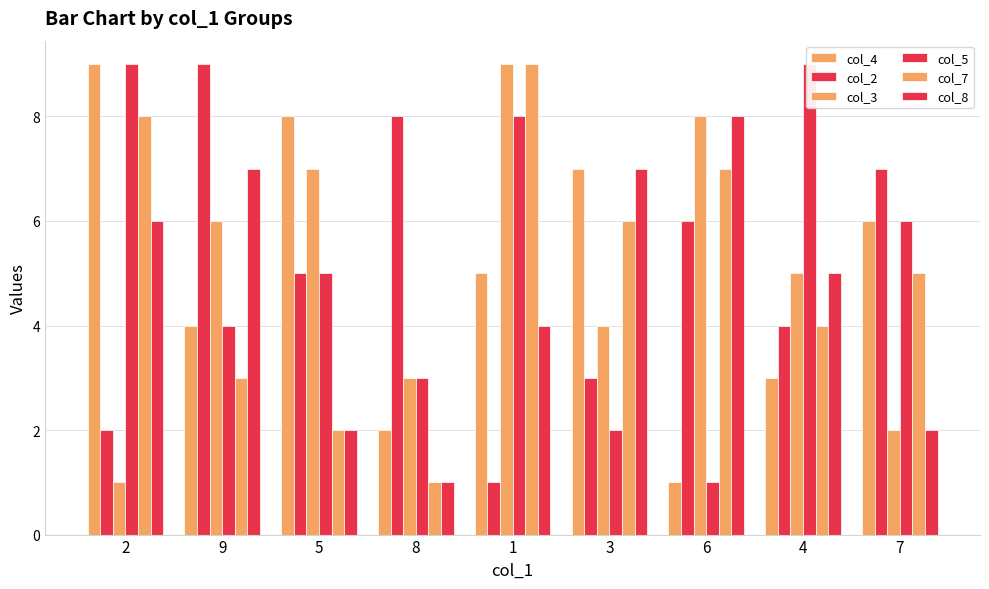

At 6, list the series in order from smallest to largest.

col_4, col_5, col_2, col_7, col_3, col_8